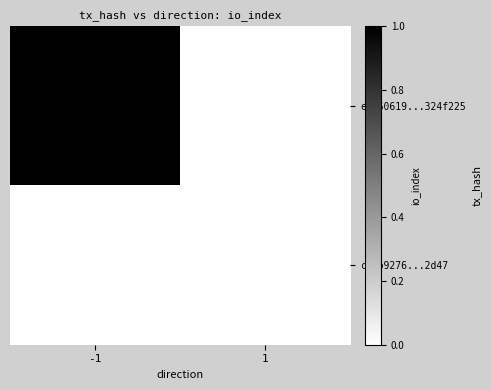

List the series in order of their overall mean, highest first.

eda60619...324f225, c8fb9276...2d47